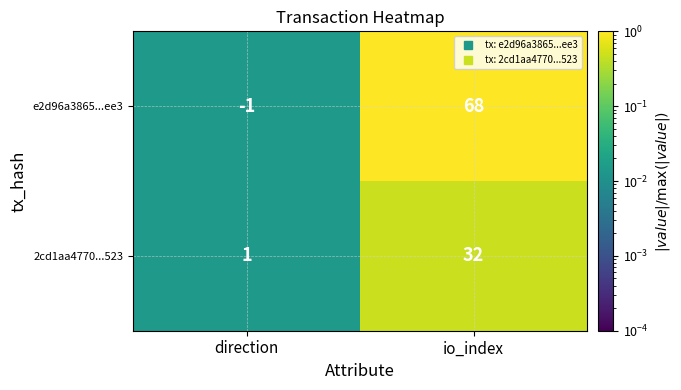

What is the total value across all series at io_index?

100